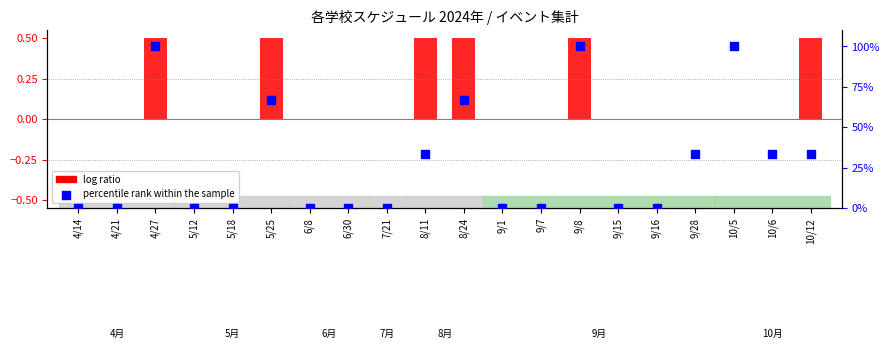

Which has a higher value, 9/7 or 9/1?

9/7